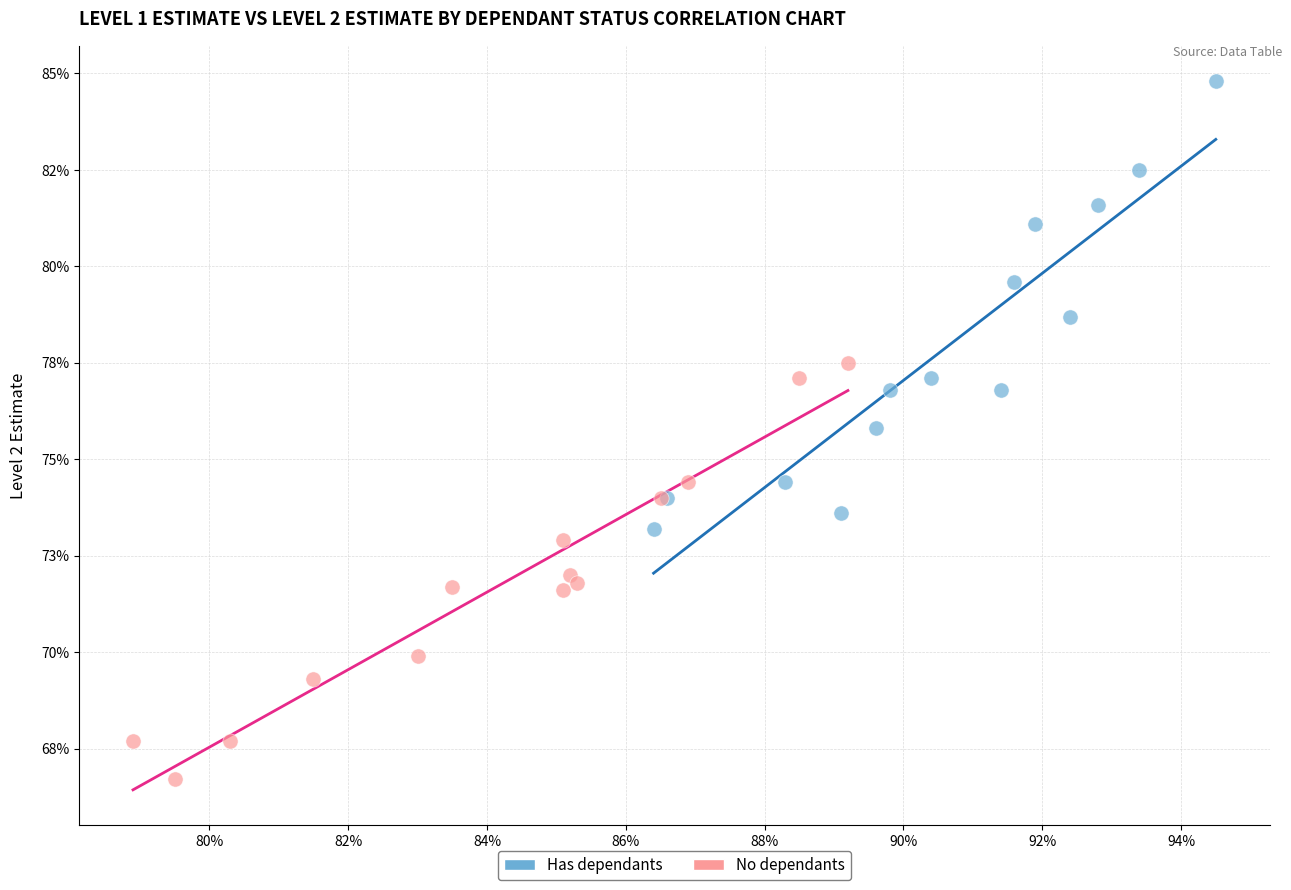

What are all the series names shown in the legend?

Has dependants, No dependants